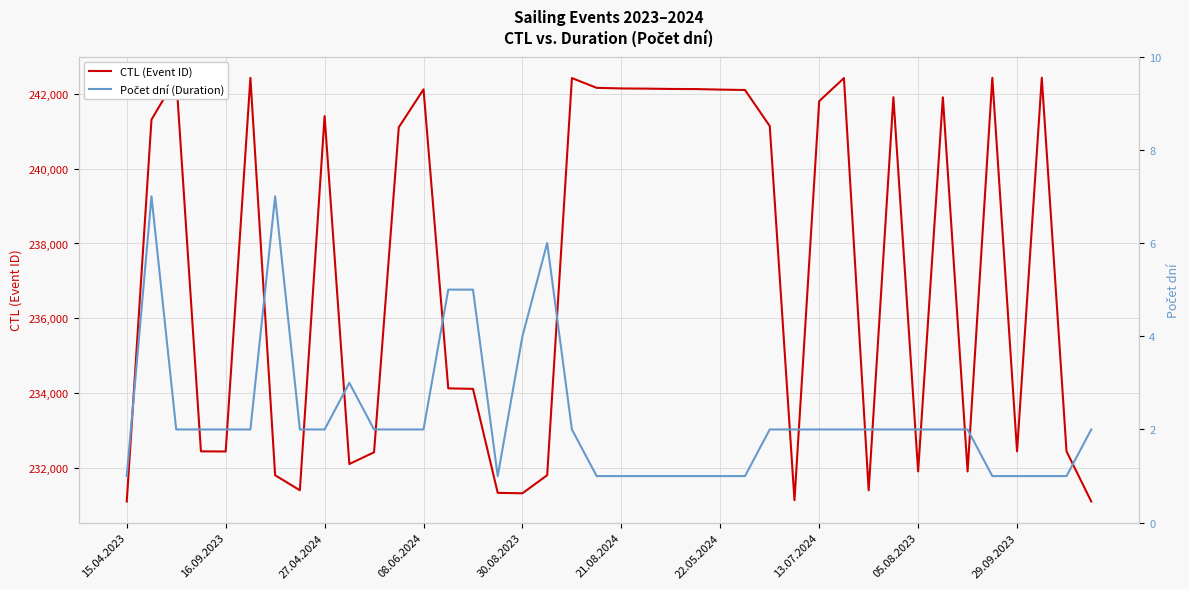

Which series has the widest spread of values?

CTL (Event ID)